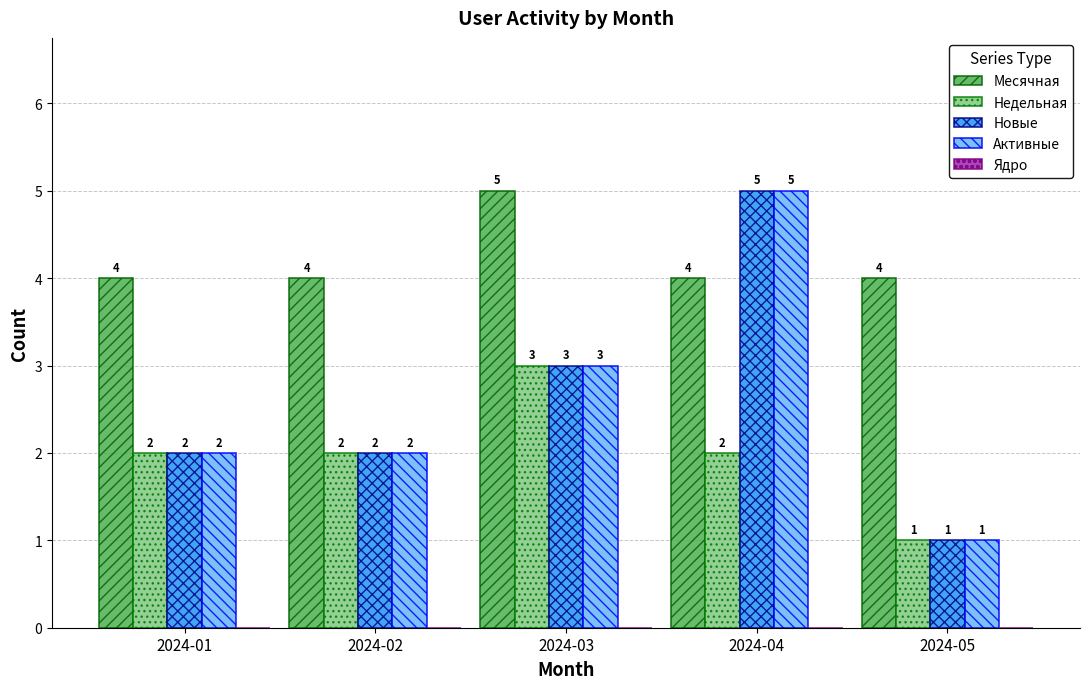

How many data points in Новые are less than 2?

1